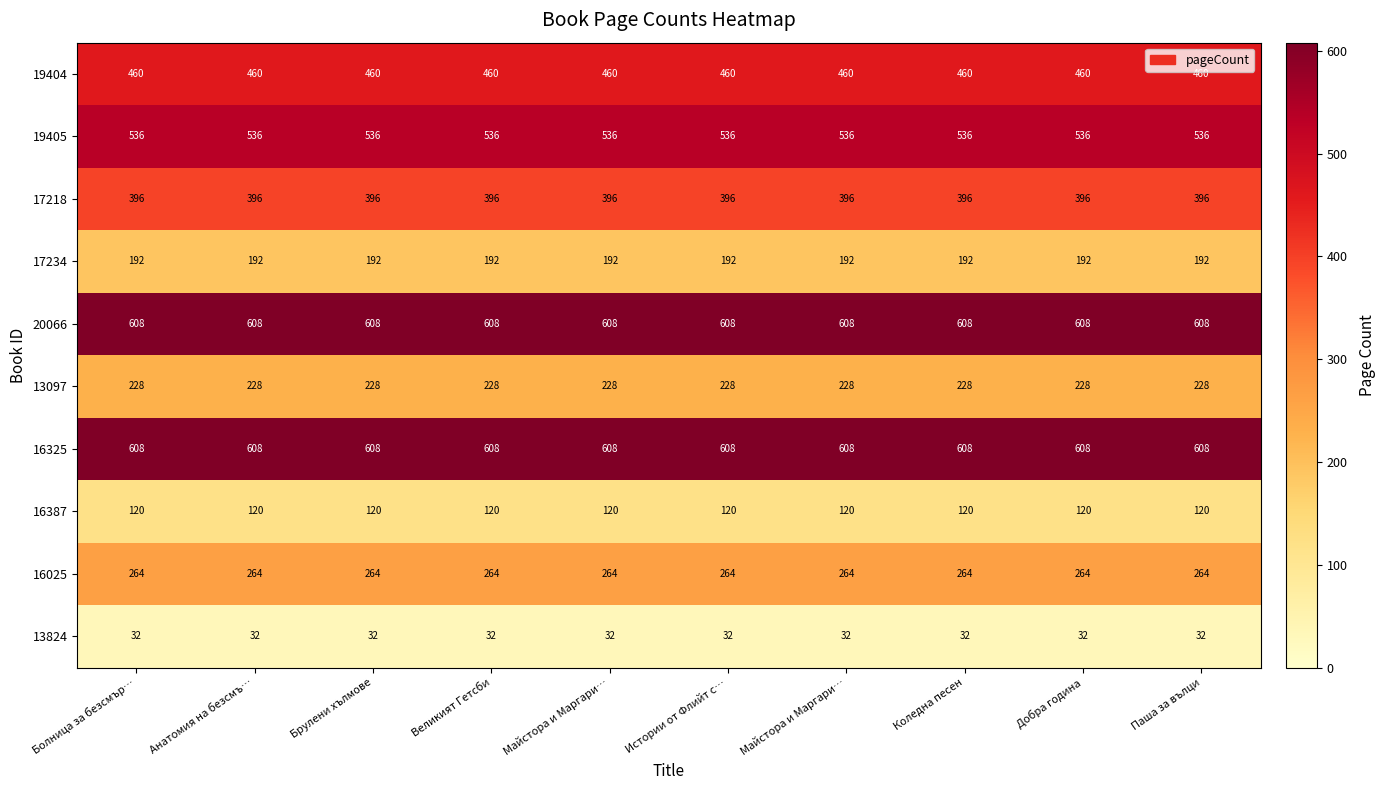

How many distinct data groups are displayed?

10